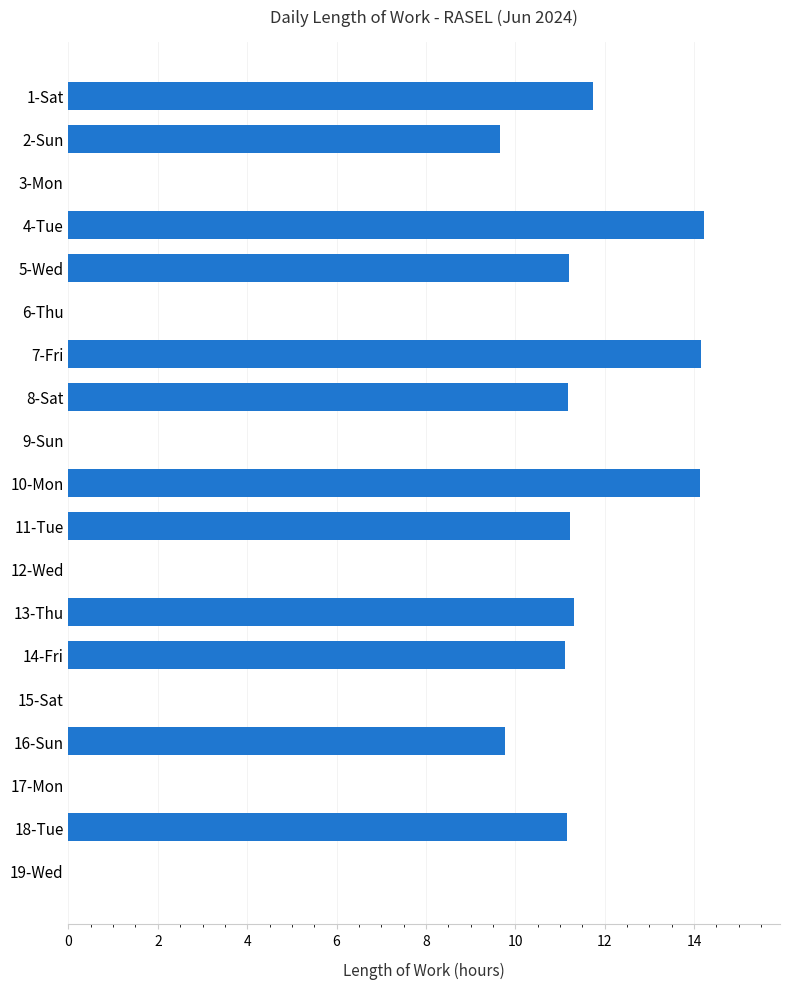

What is the maximum value shown in the chart?

14.2